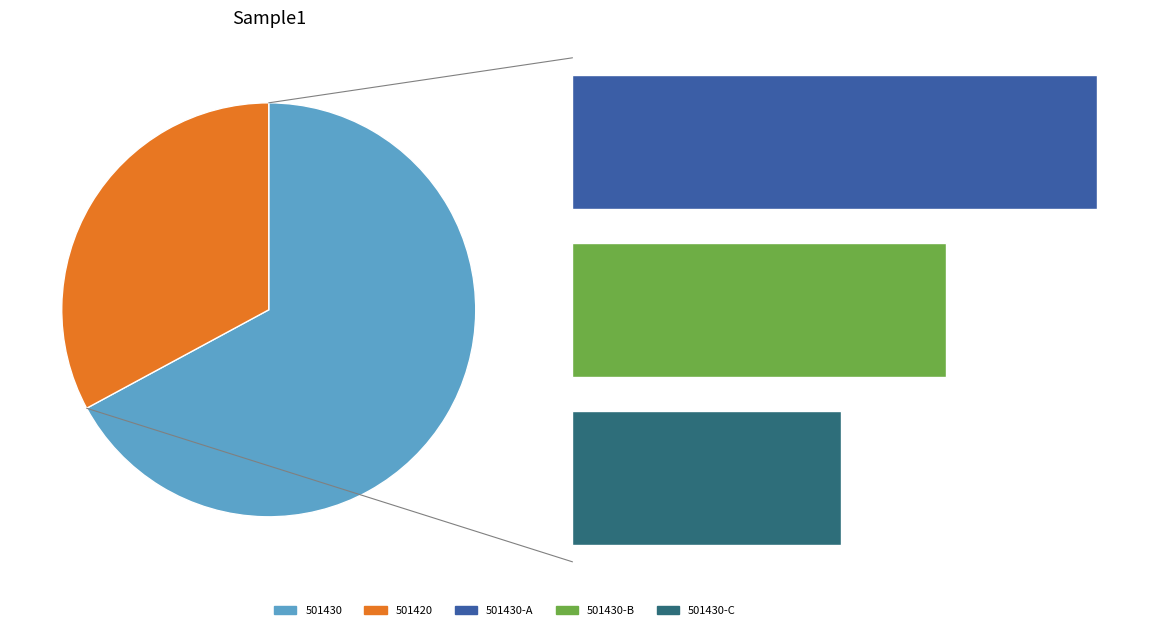

To the nearest percent, what is the combined percentage of 501420 and 501430?

100%